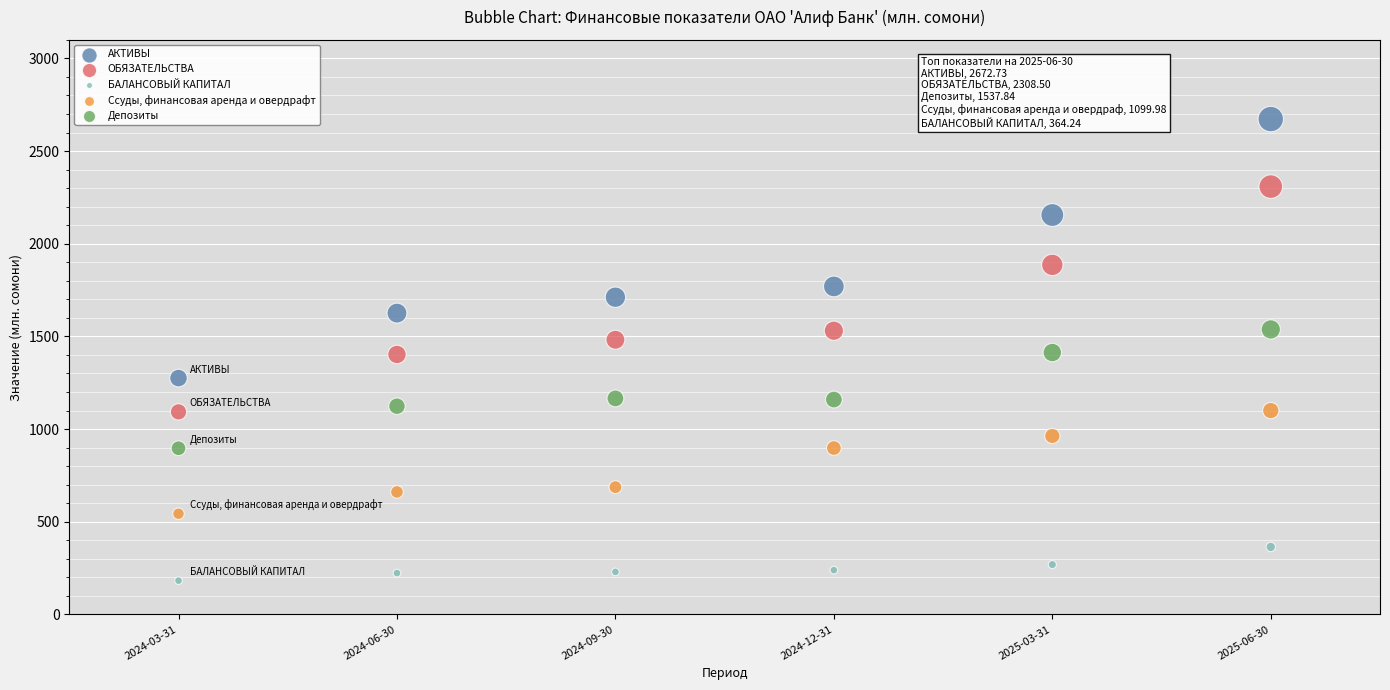

What are all the series names shown in the legend?

АКТИВЫ, ОБЯЗАТЕЛЬСТВА, БАЛАНСОВЫЙ КАПИТАЛ, Ссуды, финансовая аренда и овердрафт, Депозиты